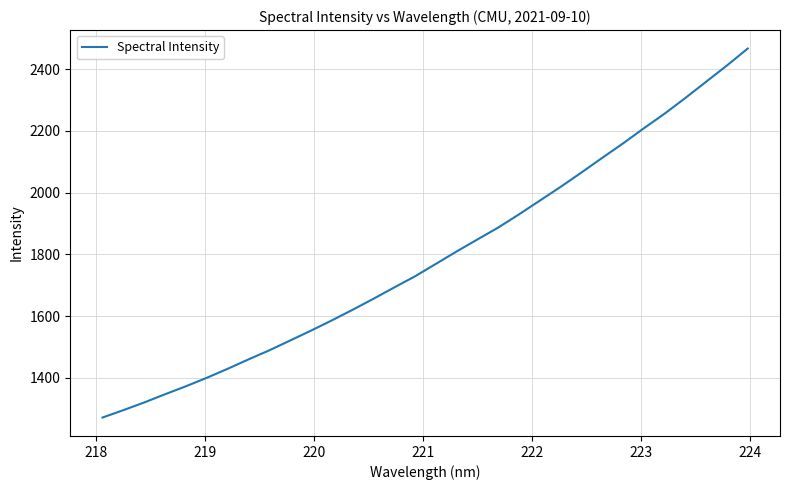

True or false: the data has more than 2 interior local peaks.

False